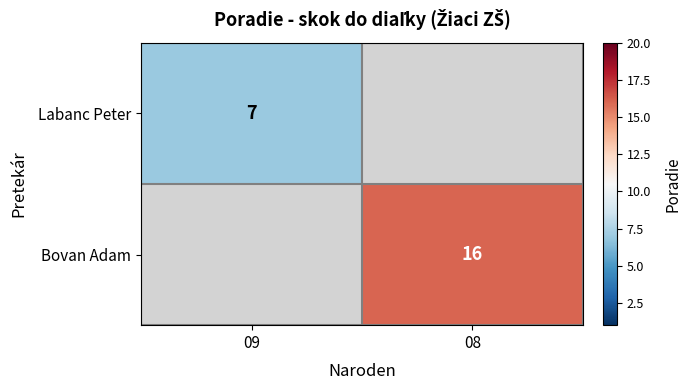

The value of Labanc Peter at 09 is 7. True or false?

True